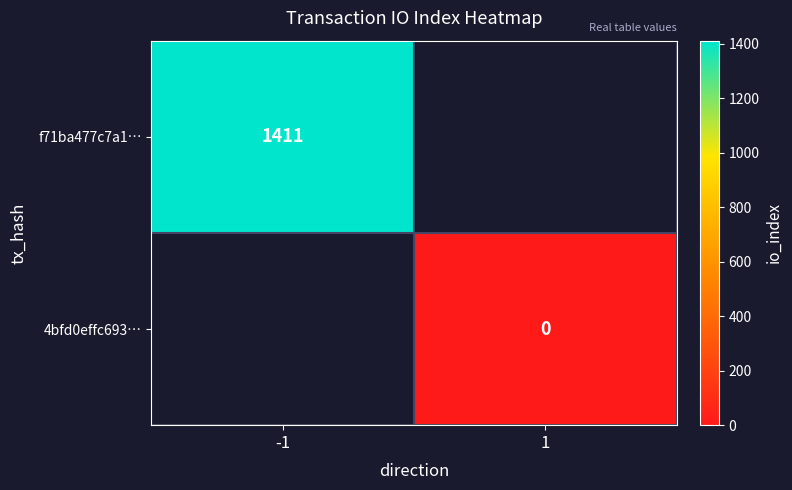

The f71ba477c7a1… series shows 1920 at -1. True or false?

False